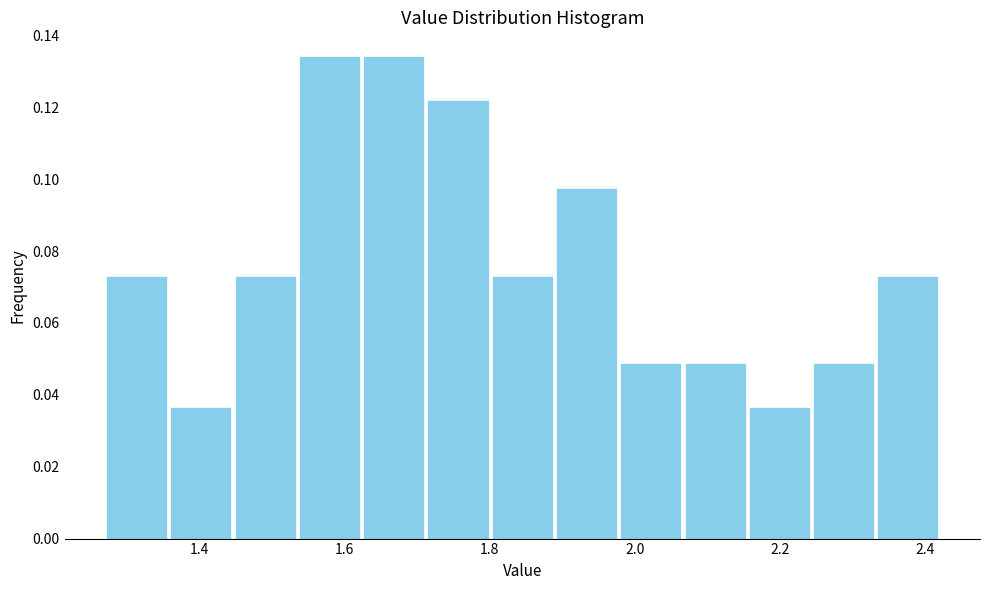

Reading left to right, transcribe this chart: for each bar, give the range it covers on the x-axis and its height. Neither the bar edges nor the heights are printed on the chart, so give them approximately, as read against the axes.

1.28 to 1.36: 0.074
1.36 to 1.44: 0.036
1.44 to 1.54: 0.074
1.54 to 1.62: 0.134
1.62 to 1.72: 0.134
1.72 to 1.80: 0.122
1.80 to 1.88: 0.074
1.88 to 1.98: 0.098
1.98 to 2.06: 0.048
2.06 to 2.16: 0.048
2.16 to 2.24: 0.036
2.24 to 2.34: 0.048
2.34 to 2.42: 0.074